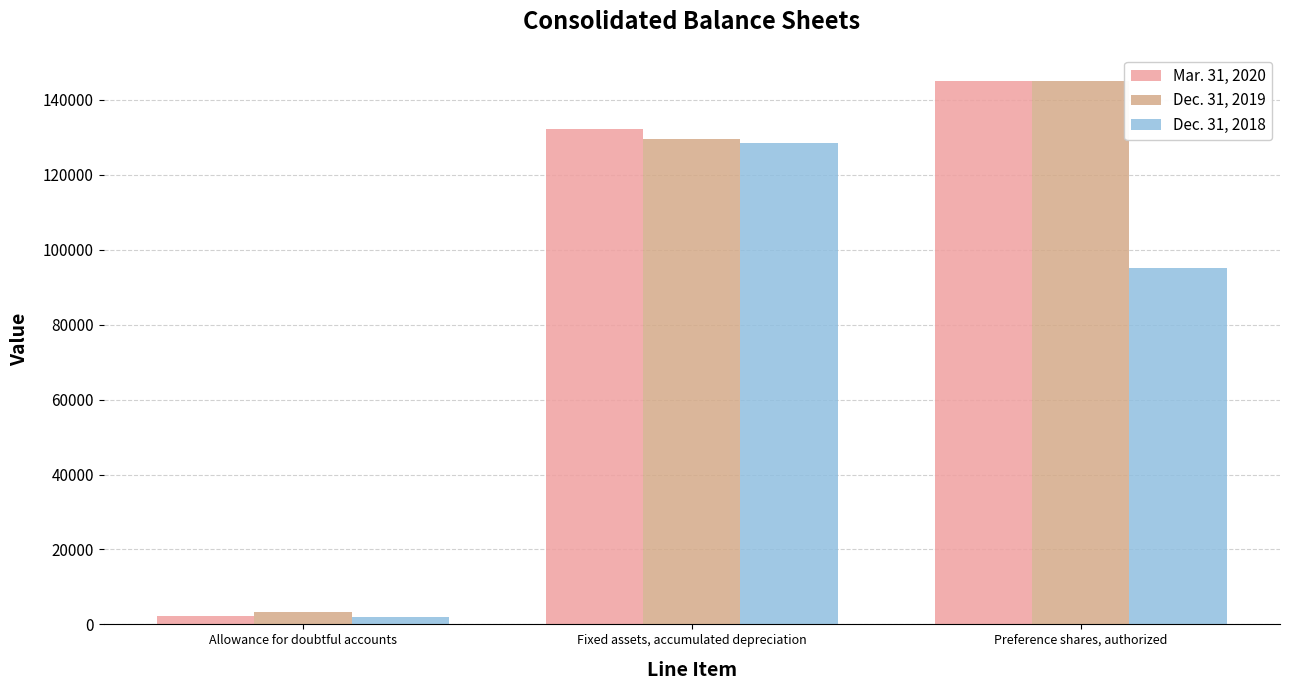

At which label does Dec. 31, 2019 reach its minimum?

Allowance for doubtful accounts